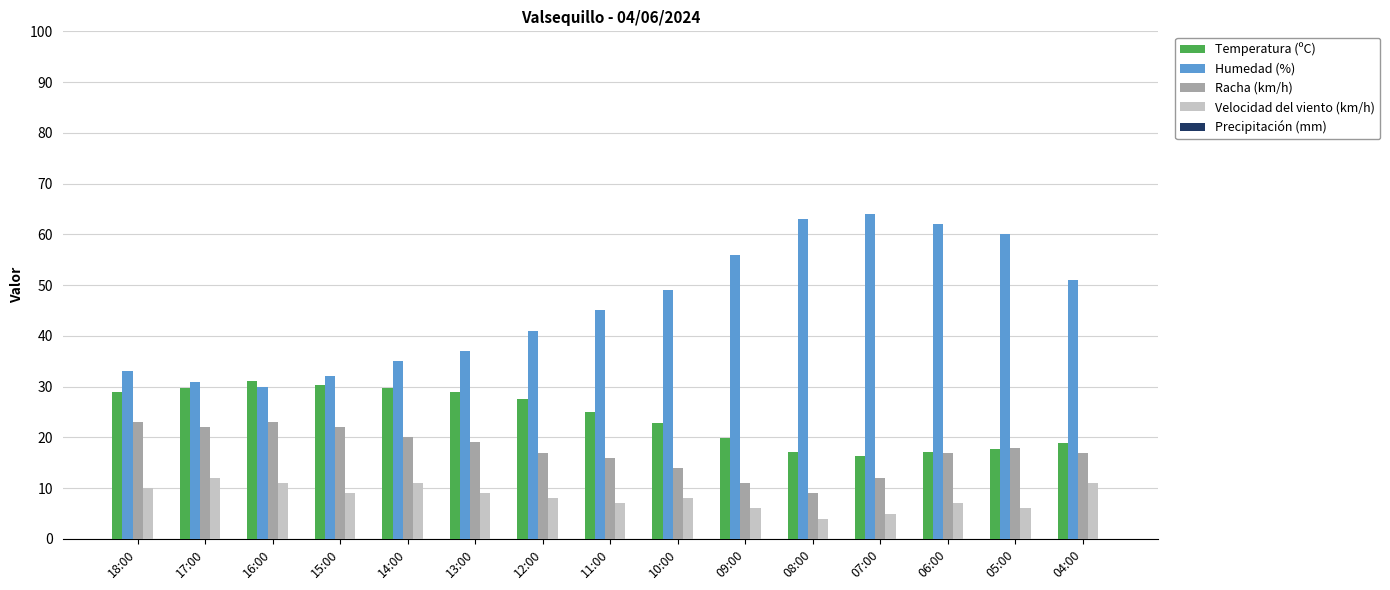

What is the total value across all series at 18:00?

95.0